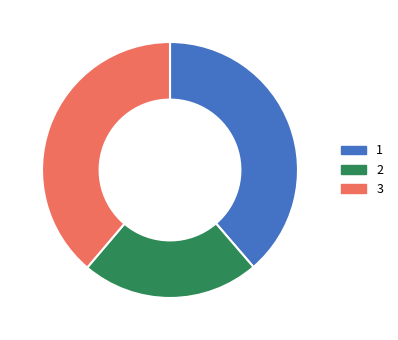

Is there any slice that represents more than half of the pie?

No